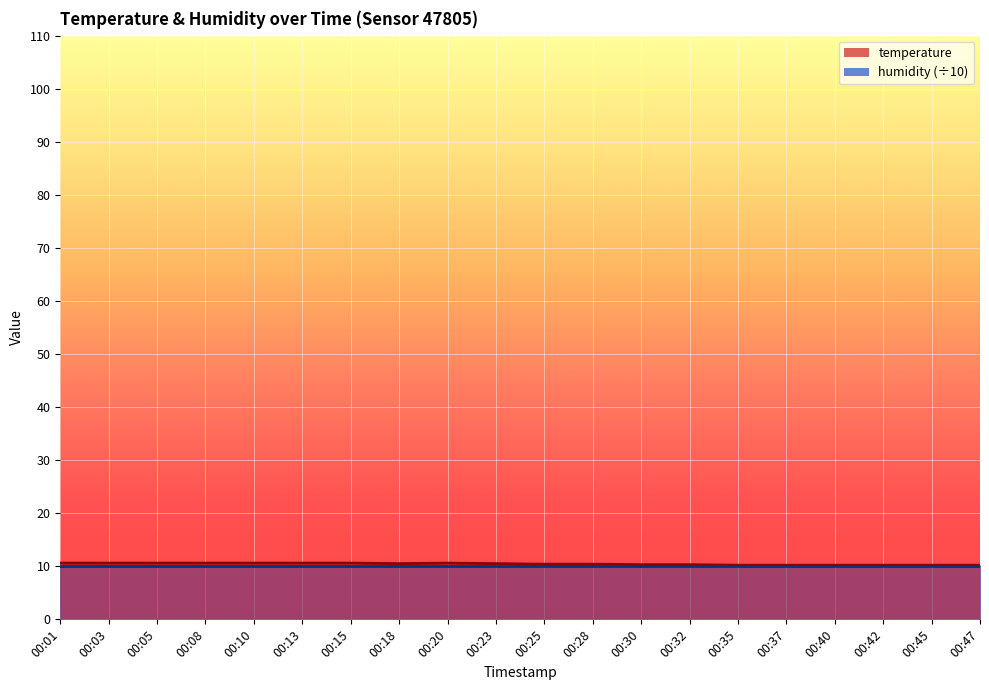

At which label is the value closest to 10?

00:35